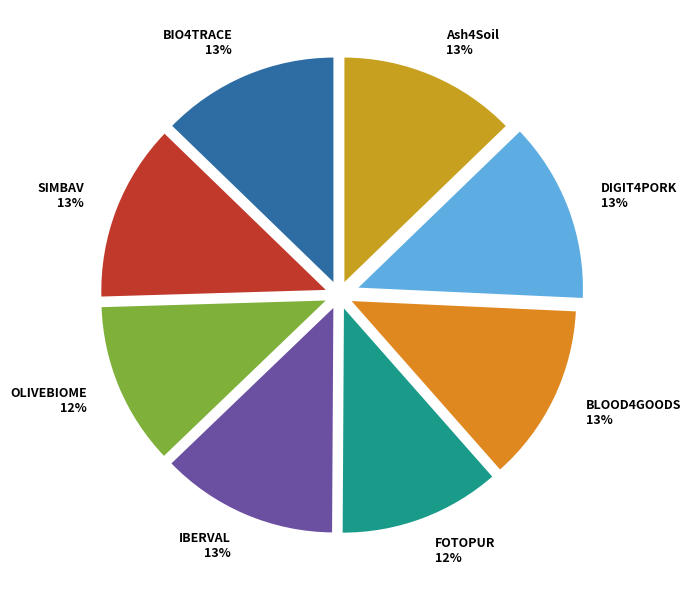

Is there a majority slice in this chart?

No